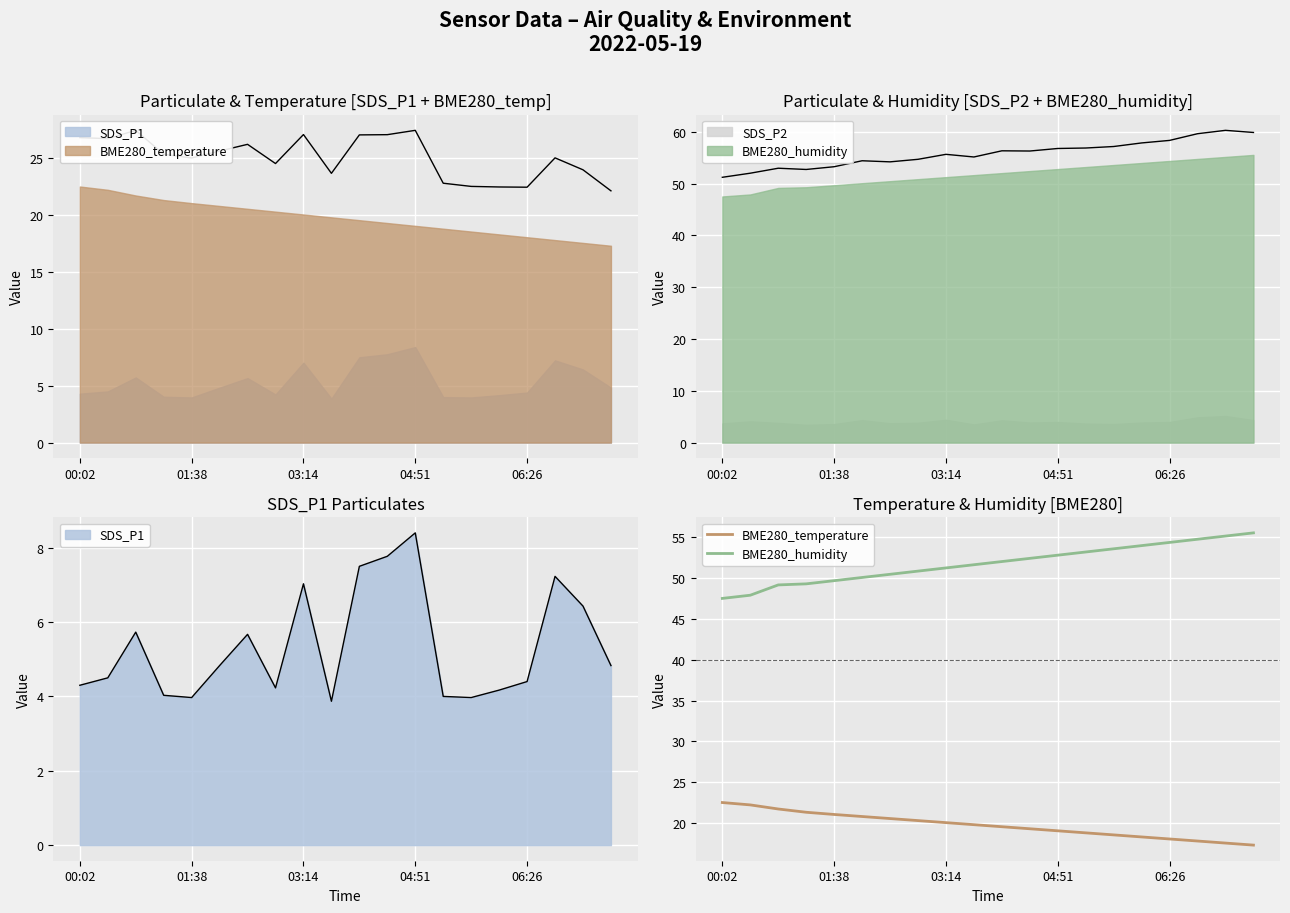

True or false: BME280_temperature and BME280_humidity cross at least once.

False